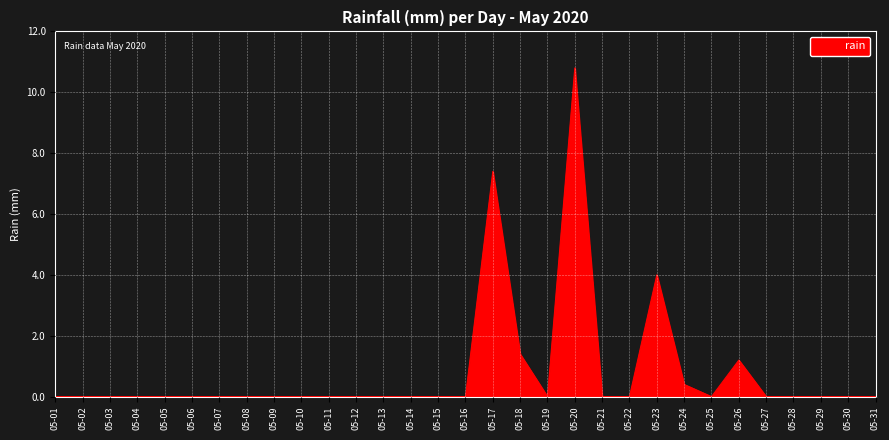

Which category has the highest value across all series?

05-20